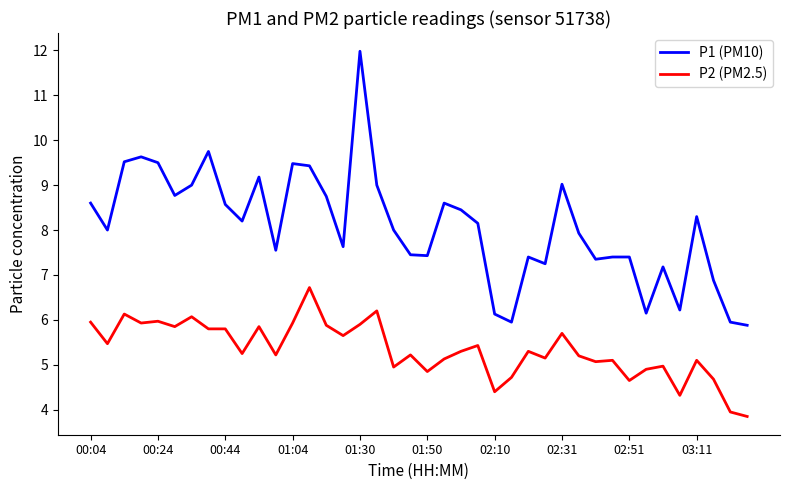

Rank the series by their average value, from highest to lowest.

P1 (PM10), P2 (PM2.5)